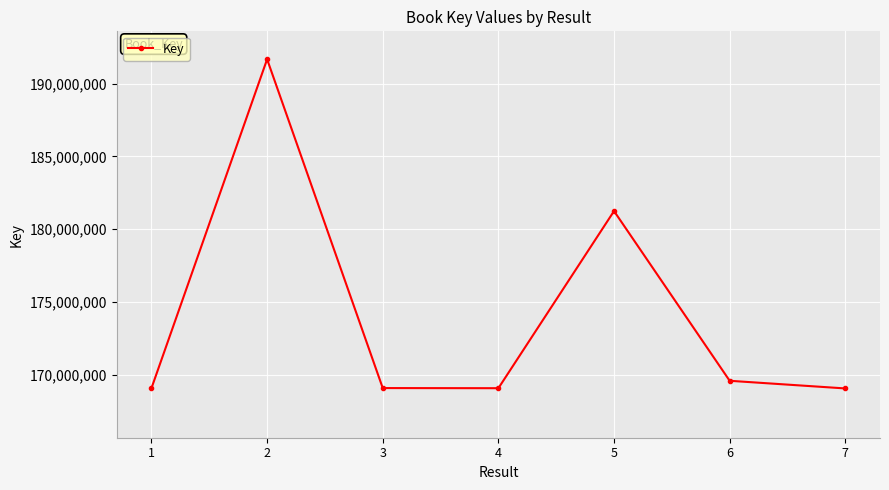

True or false: the data shows 169604540 at 6.

True